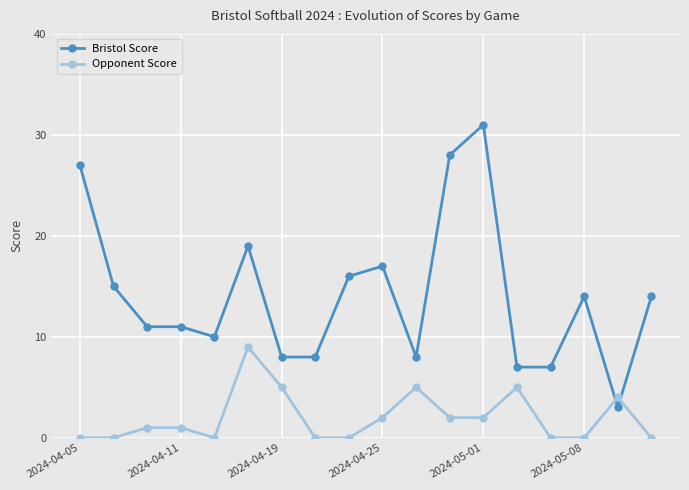

True or false: Bristol Score has more than 2 points higher than both neighbors.

True